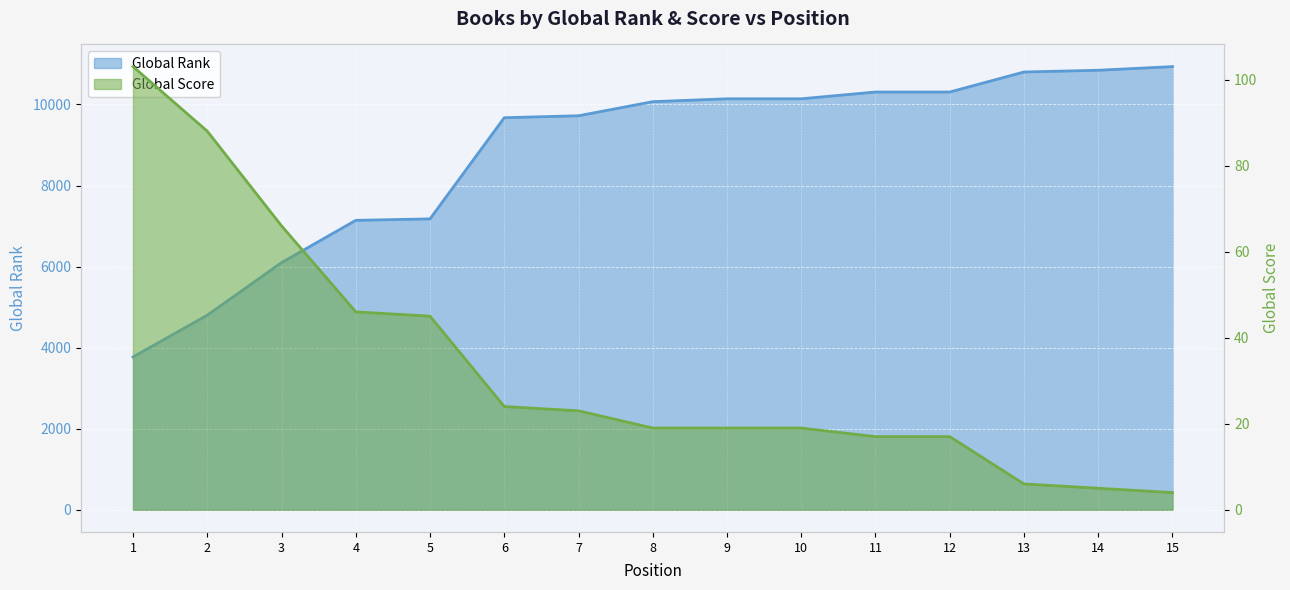

Which series has the largest total across all categories?

Global Rank